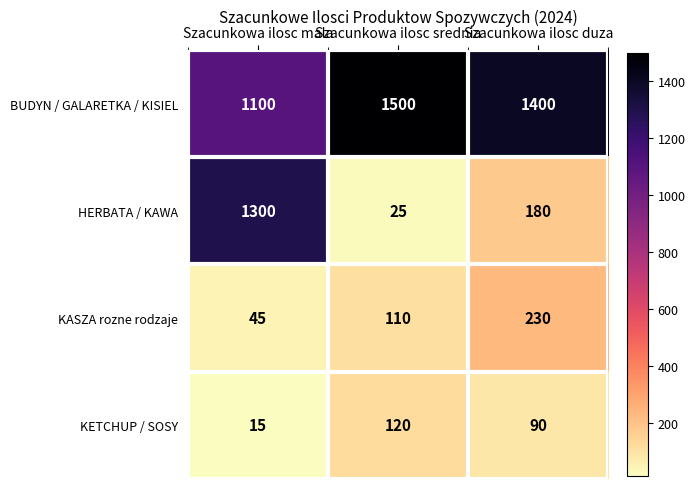

Is it true that BUDYN / GALARETKA / KISIEL equals 675 at Szacunkowa ilosc srednia?

False